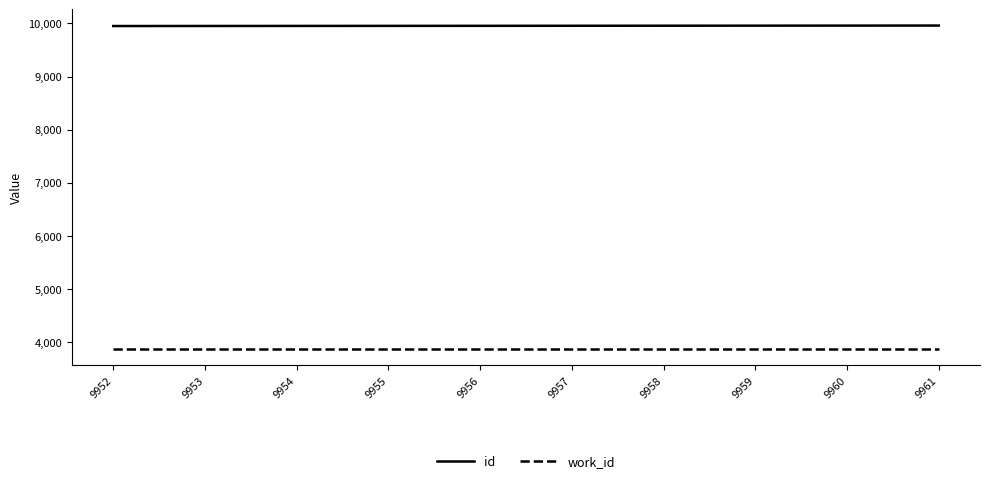

Is it true that id equals 15179 at 9952?

False